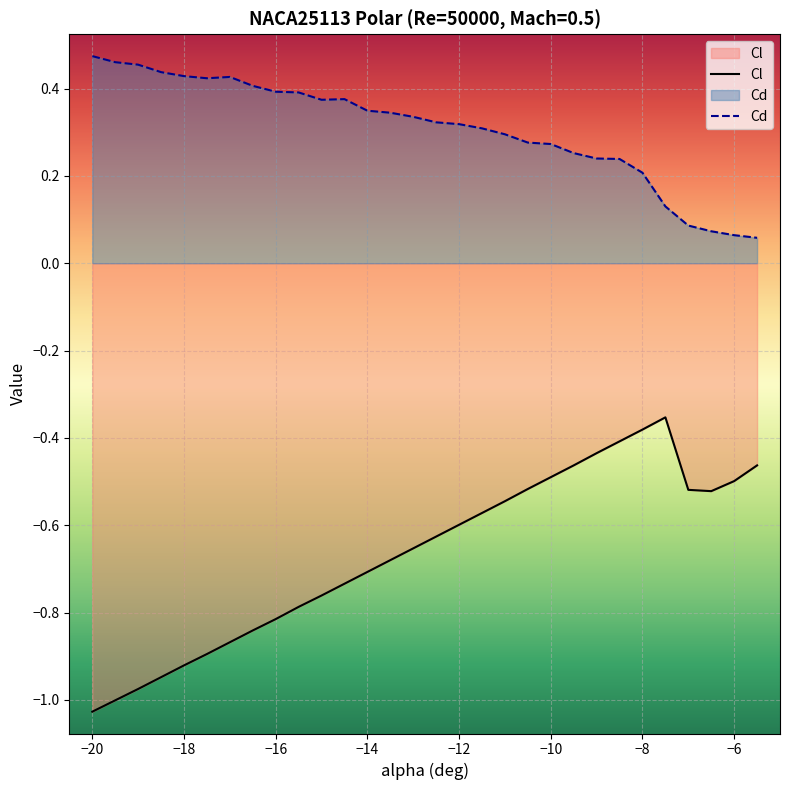

The value of Cl at -19.5 is -1.0. True or false?

True